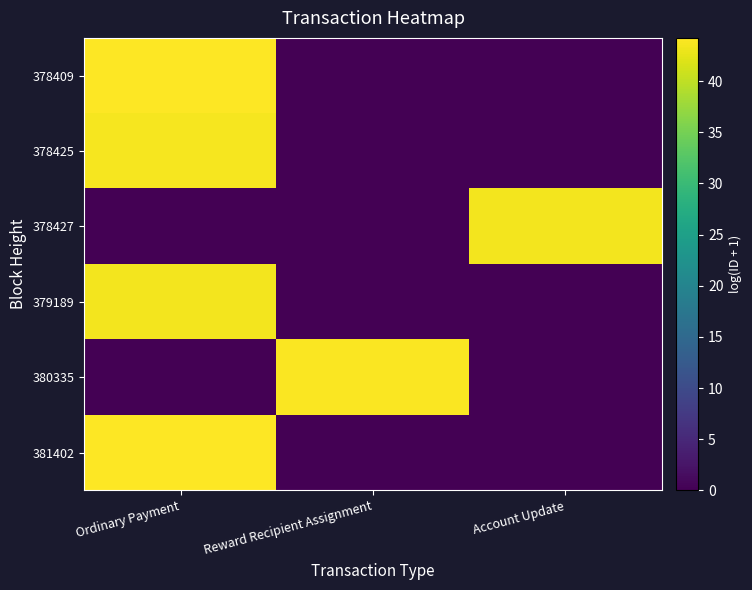

Reading right to left, transcribe all the data shown in this chart.

381402: Account Update=0.0	Reward Recipient Assignment=0.0	Ordinary Payment=44.2
380335: Account Update=0.0	Reward Recipient Assignment=44.0	Ordinary Payment=0.0
379189: Account Update=0.0	Reward Recipient Assignment=0.0	Ordinary Payment=43.4
378427: Account Update=43.4	Reward Recipient Assignment=0.0	Ordinary Payment=0.0
378425: Account Update=0.0	Reward Recipient Assignment=0.0	Ordinary Payment=43.7
378409: Account Update=0.0	Reward Recipient Assignment=0.0	Ordinary Payment=44.2